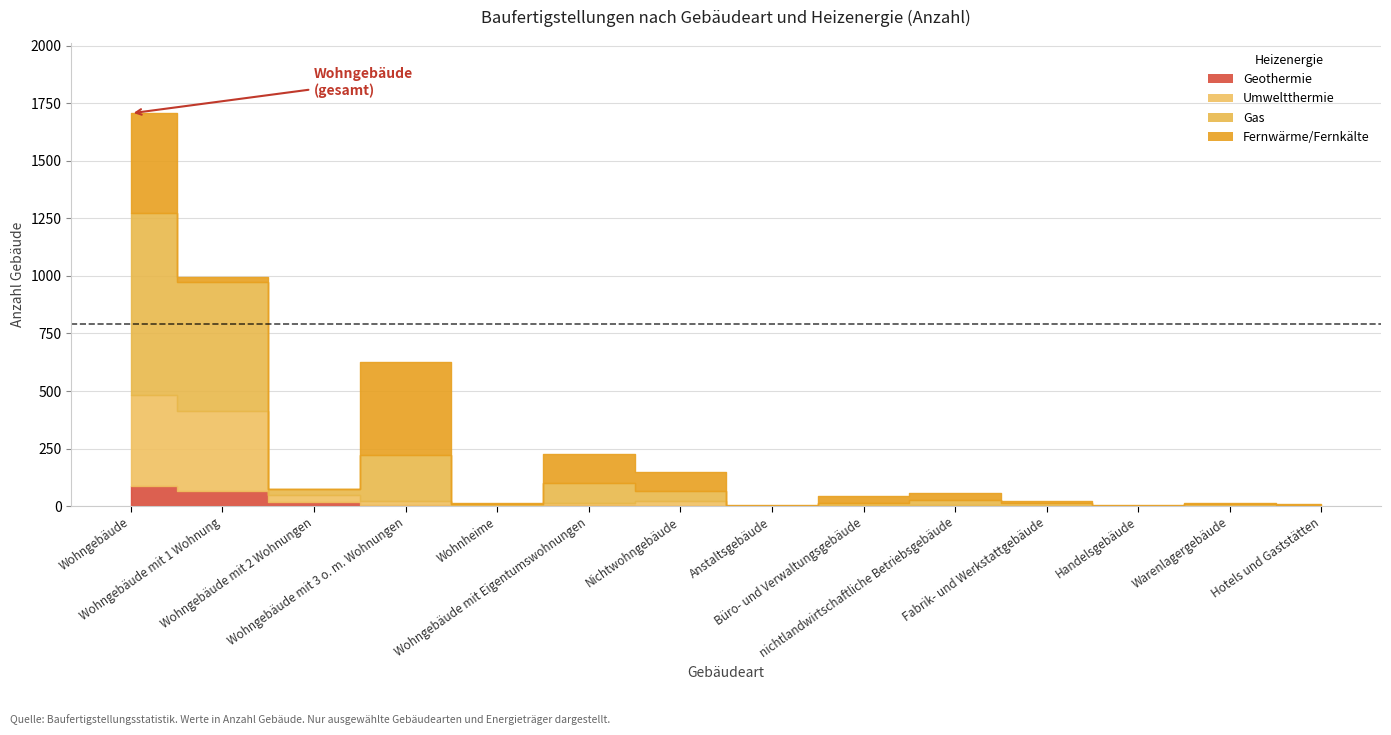

True or false: Umweltthermie has more than 0 points higher than both neighbors.

True